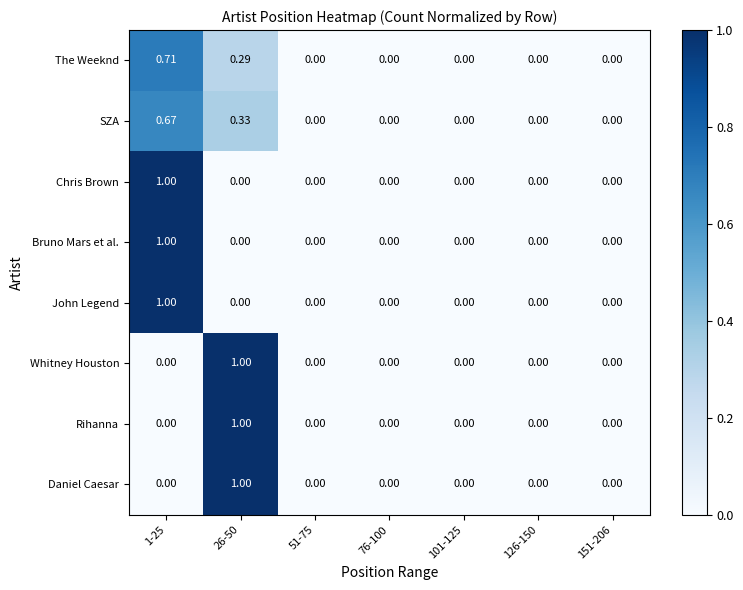

Is the value of Rihanna at 76-100 greater than the value of SZA at 1-25?

No